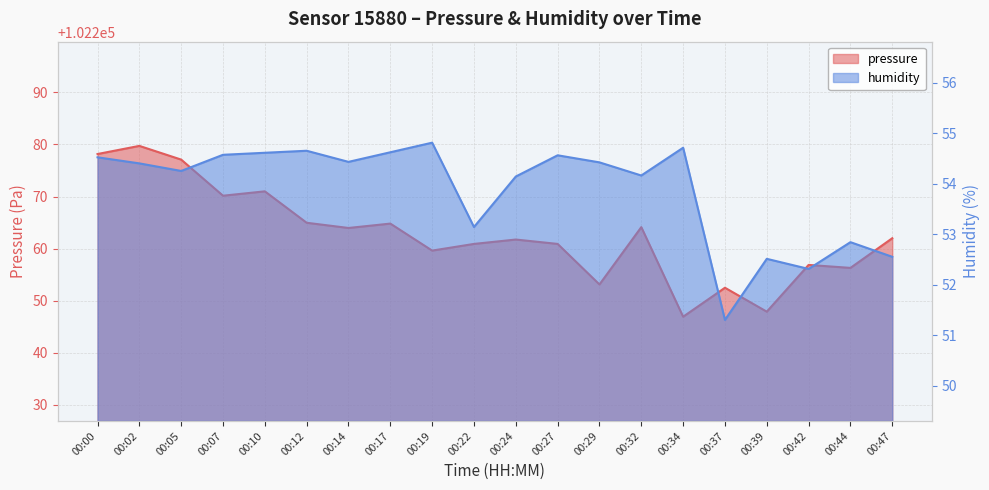

What is the difference between the pressure values at 00:17 and 00:32?

0.7